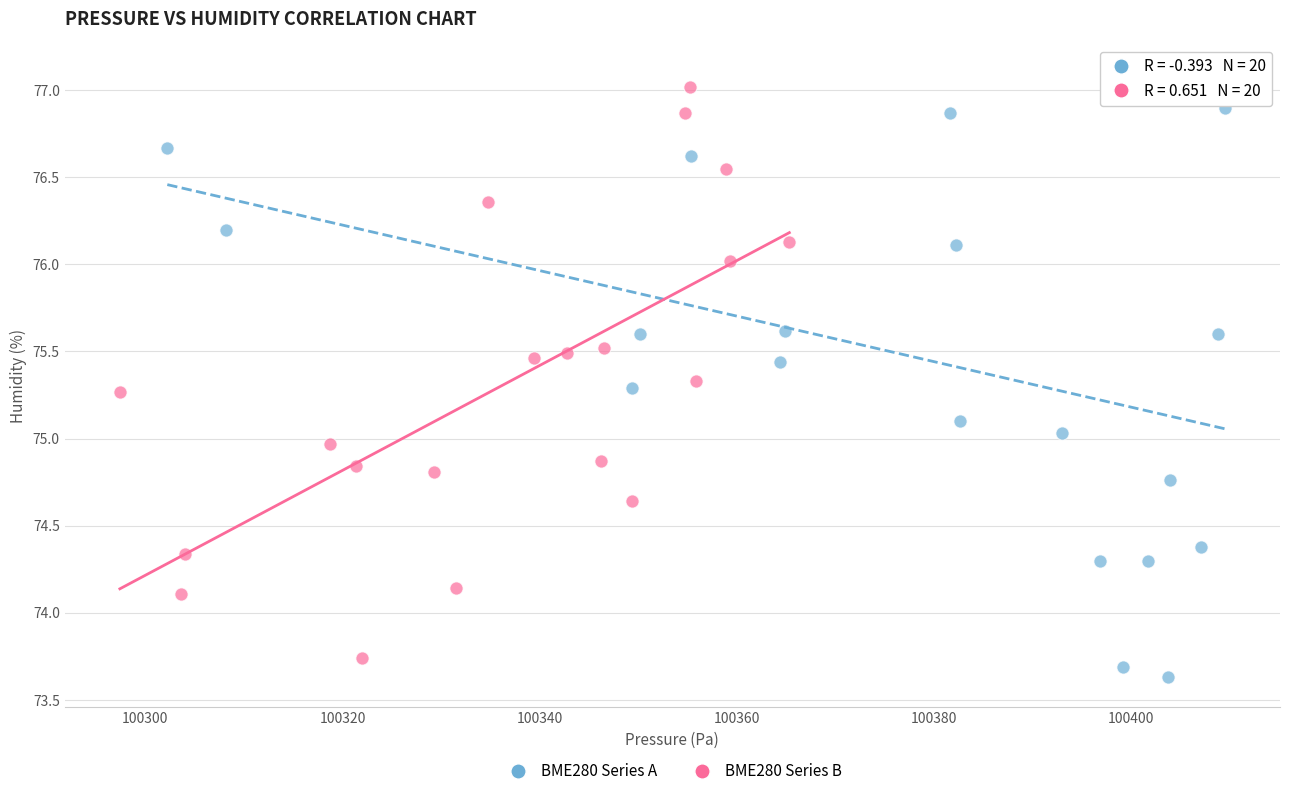

Which series has the widest spread of Y values?

BME280 Series A